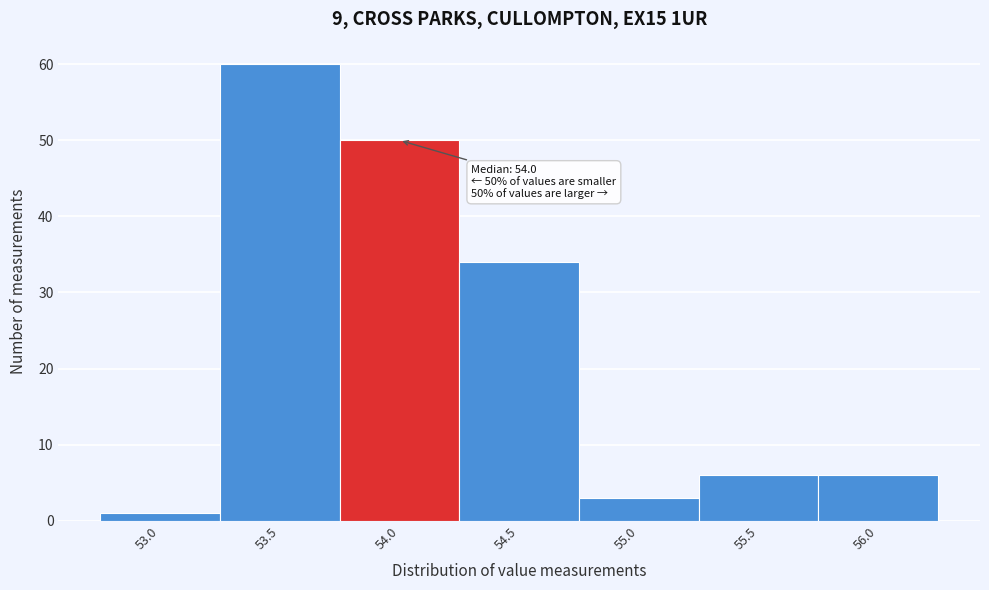

Reading right to left, extract all data points from this chart.

6	6	3	34	50	60	1